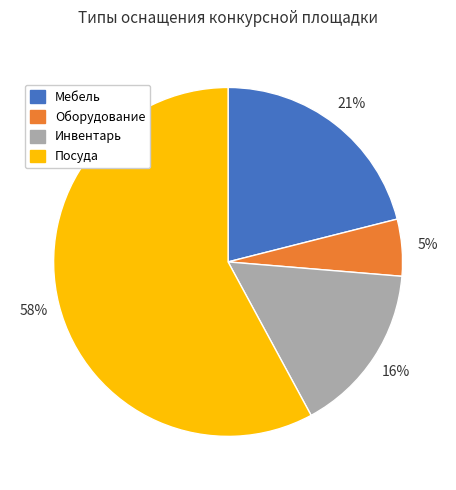

Which slice is the largest?

Посуда